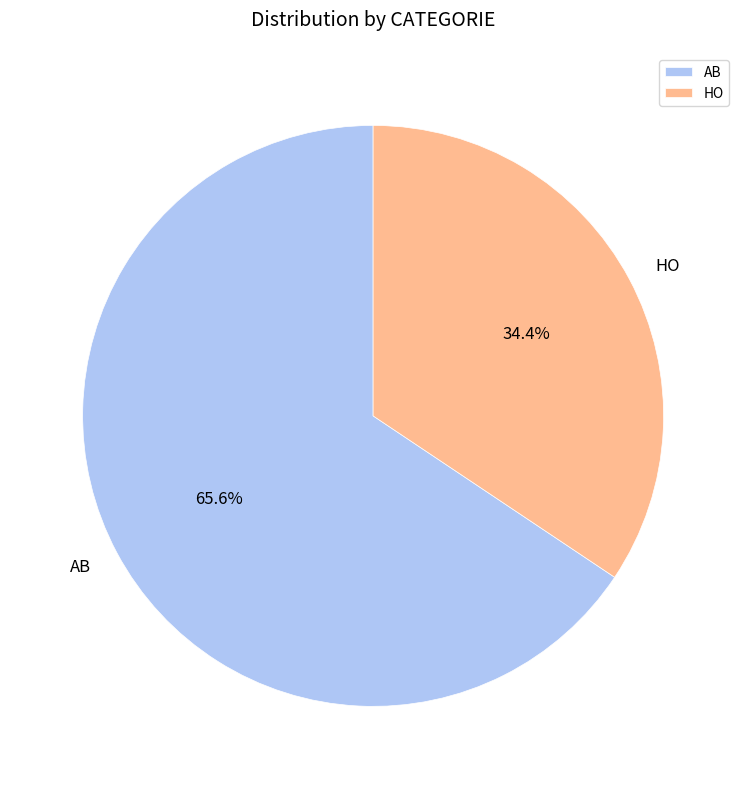

Rank the categories by value from highest to lowest.

AB, HO